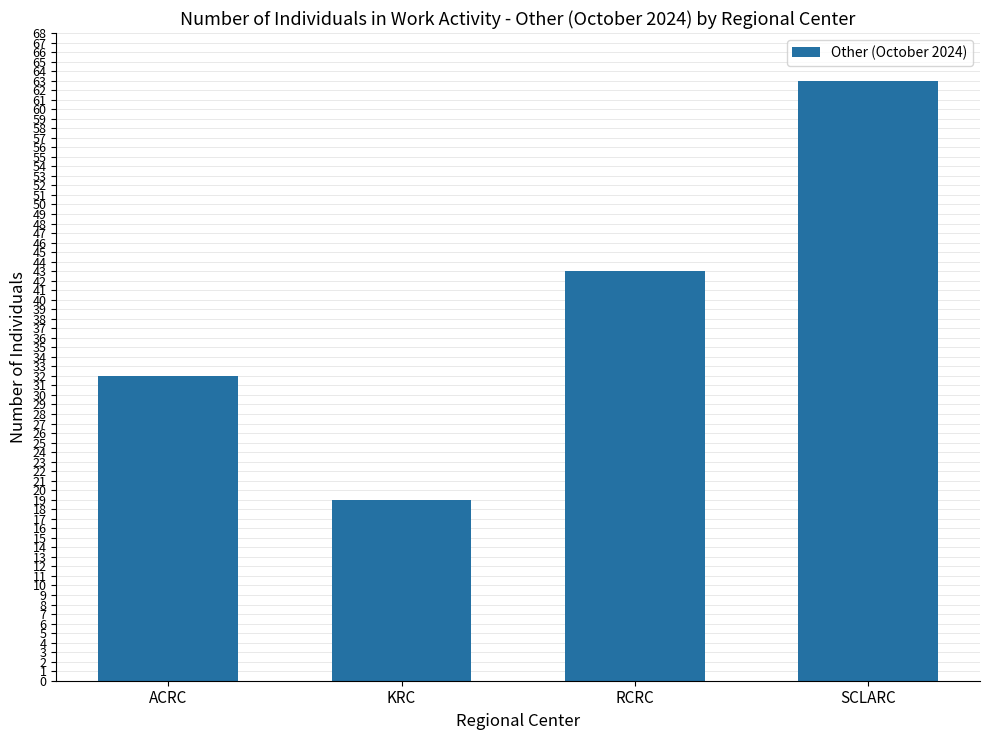

What is the difference between the values at RCRC and KRC?

24